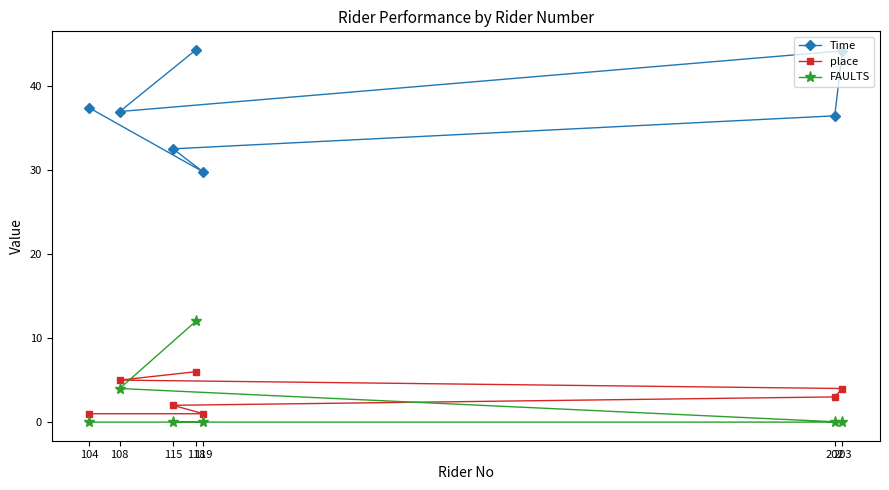

Which has a higher value, 119 or 202?

202